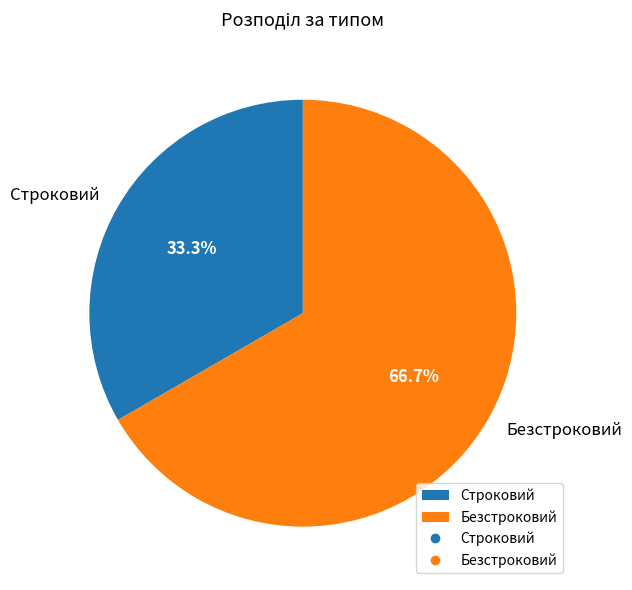

Rank the categories by value from highest to lowest.

Безстроковий, Строковий